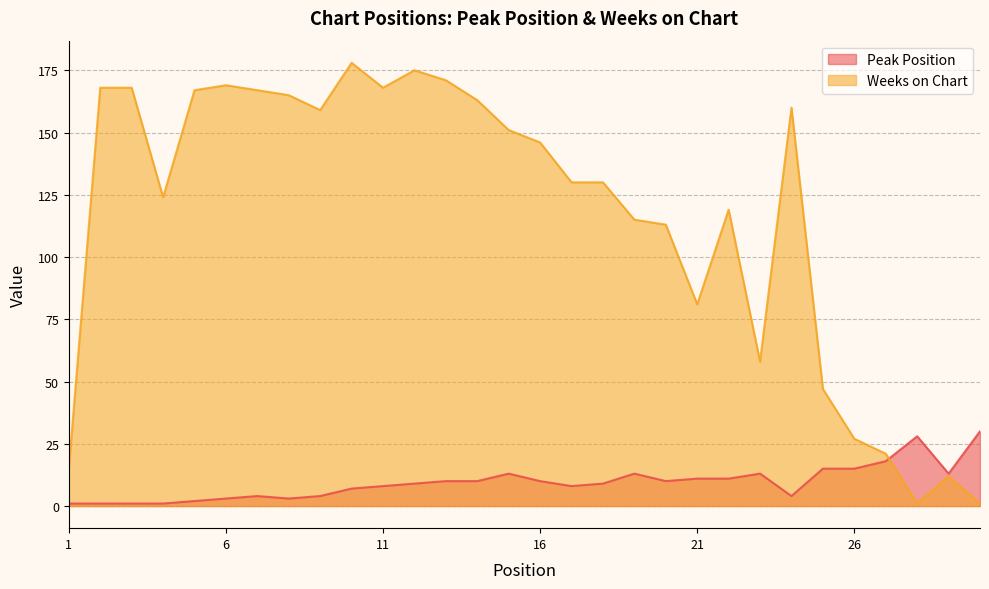

Rank the categories by Peak Position value from highest to lowest.

30, 28, 27, 25, 26, 15, 19, 23, 29, 21, 22, 13, 14, 16, 20, 12, 18, 11, 17, 10, 7, 9, 24, 6, 8, 5, 1, 2, 3, 4